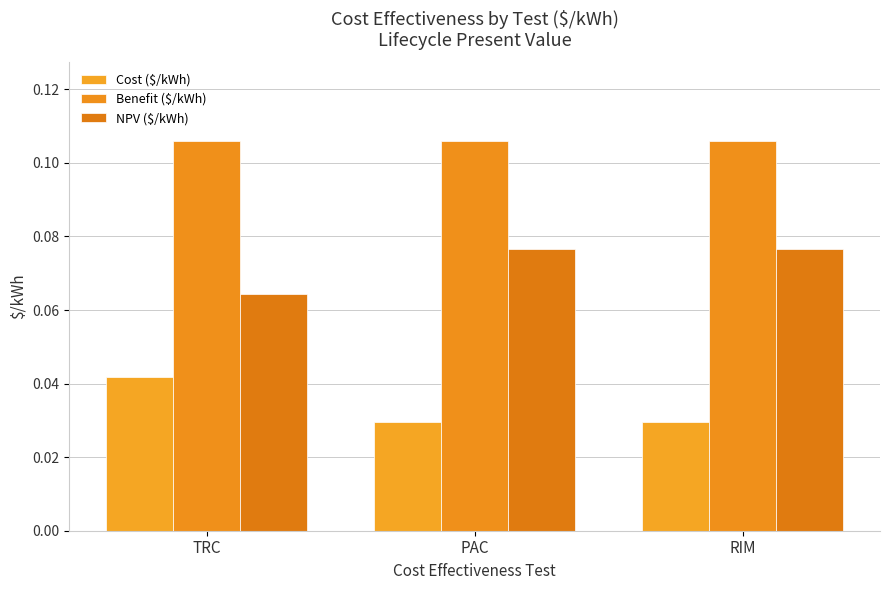

Read the Benefit ($/kWh) value at TRC.

0.1